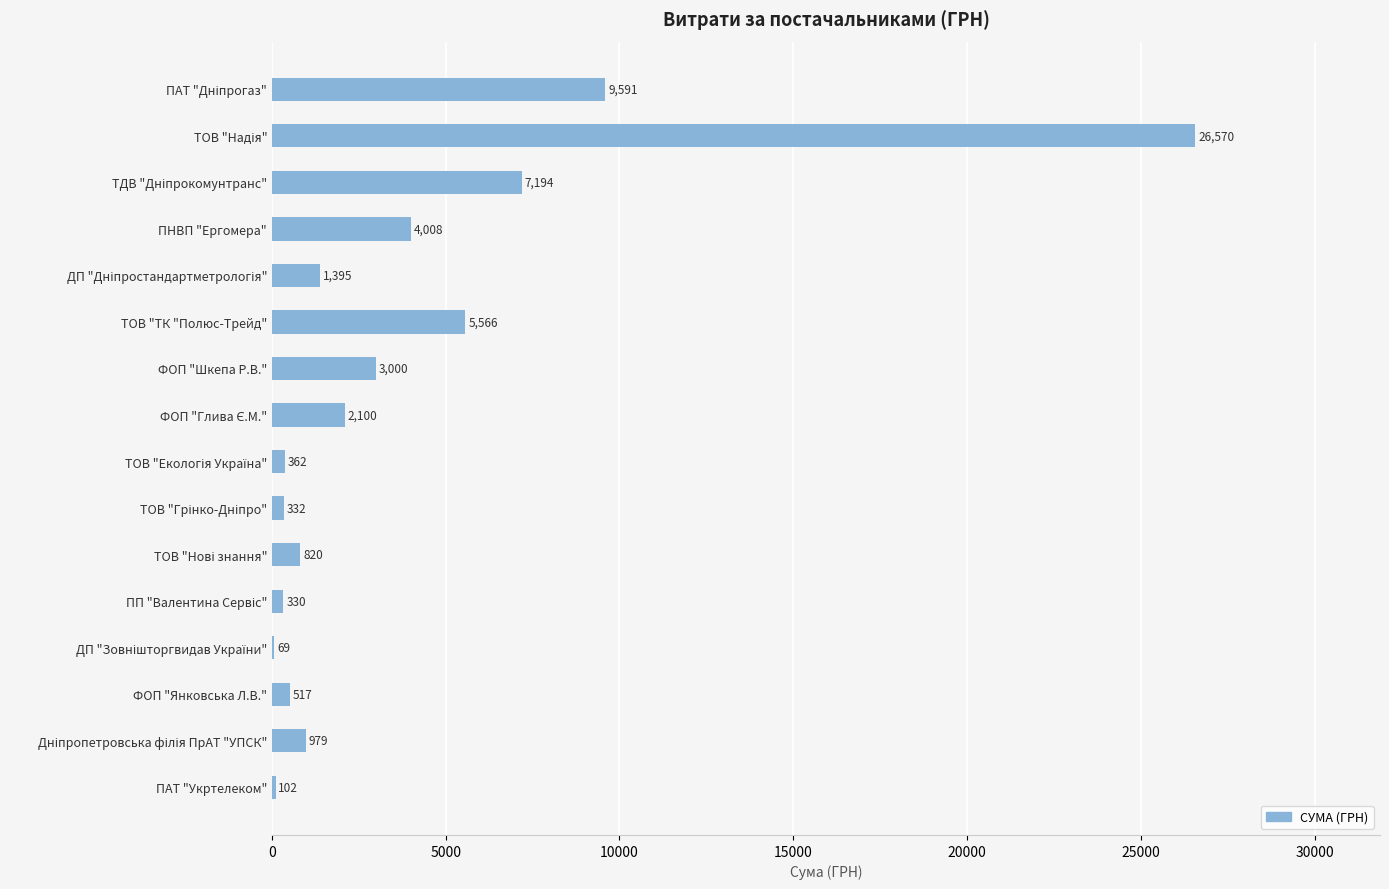

What is the approximate value at ПАТ "Укртелеком"?

101.7